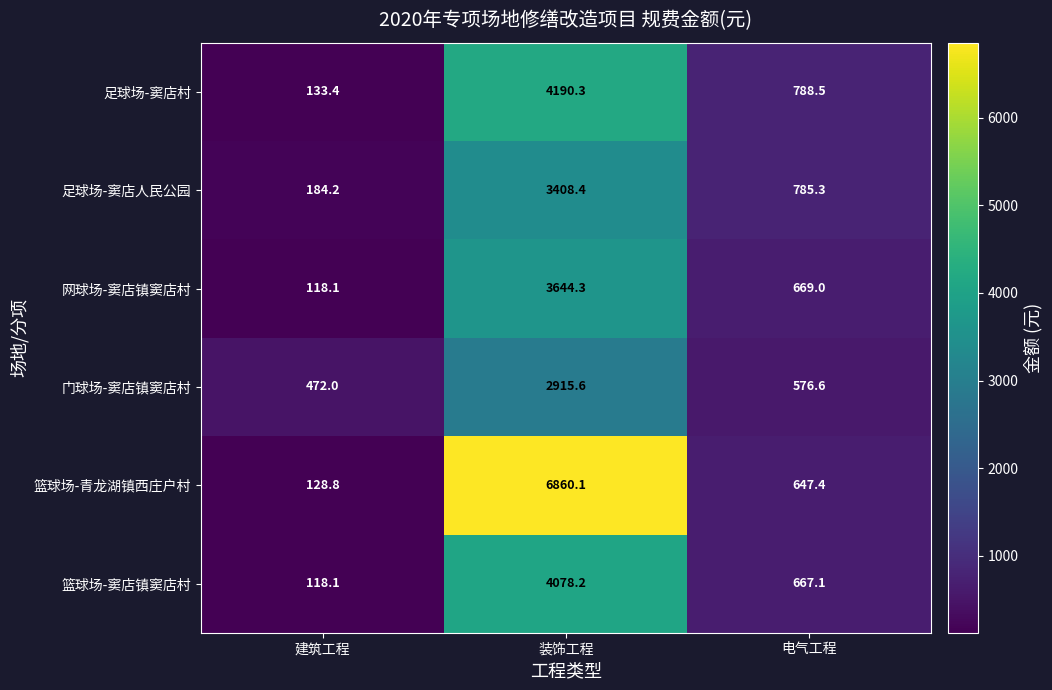

How many series are shown in this chart?

6